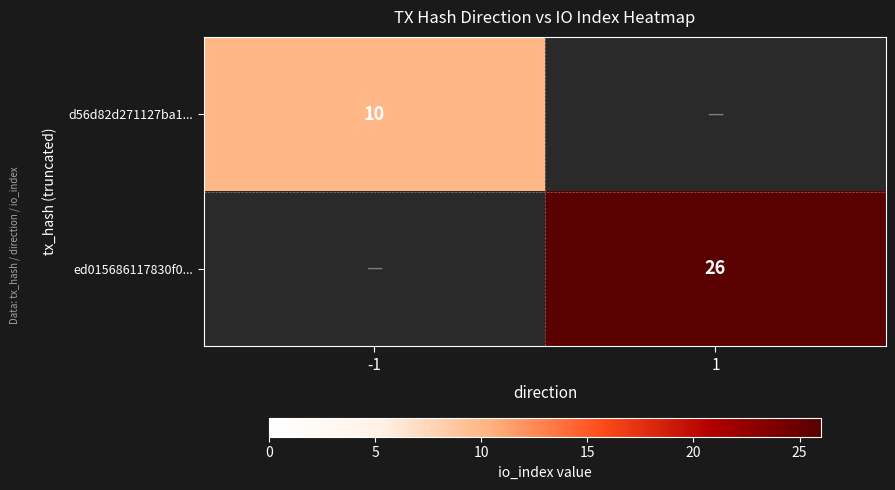

The d56d82d271127ba1... series shows 10 at -1. True or false?

True